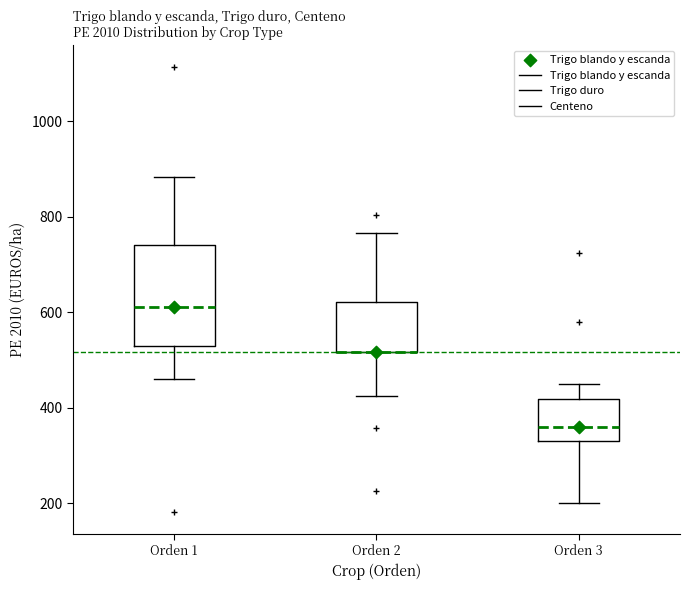

Reading left to right, transcribe this box plot: for each box, give where its median line is, the range the box spans, and where its two whiskers end, as read against the y-axis. The values are not printed on the chart, so give them approximately, as read against the axis.

Orden 1: median 620, box 520 to 740, whiskers 460 to 880
Orden 2: median 520 (drawn on the box's lower edge), box 520 to 620, whiskers 420 to 760
Orden 3: median 360, box 340 to 420, whiskers 200 to 460